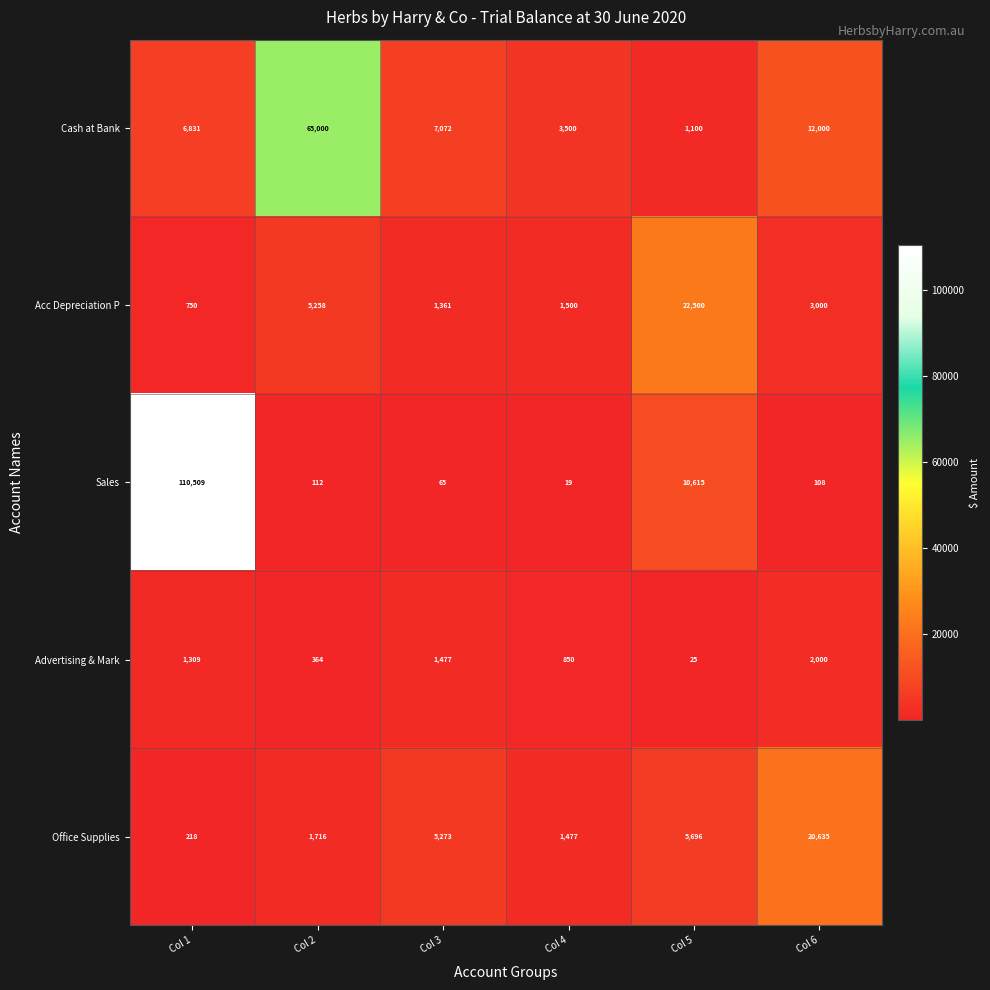

The value of Cash at Bank at Col 6 is 12000. True or false?

True